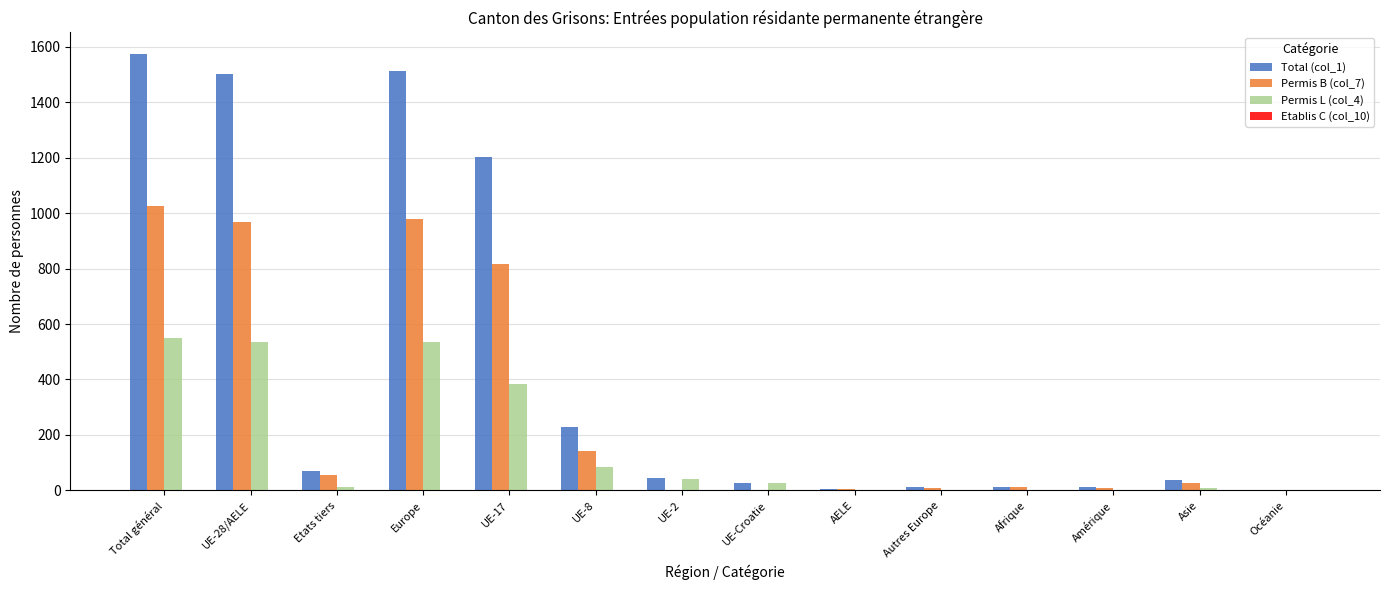

Which category has the highest value in the Permis B (col_7) series?

Total général